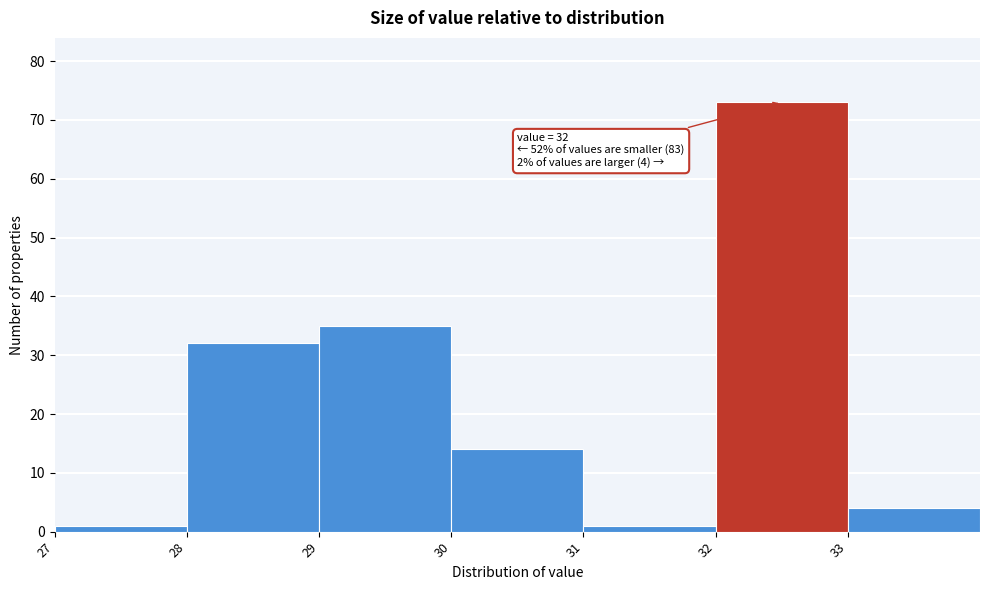

Which range on the x-axis has the tallest bar?

32 to 33